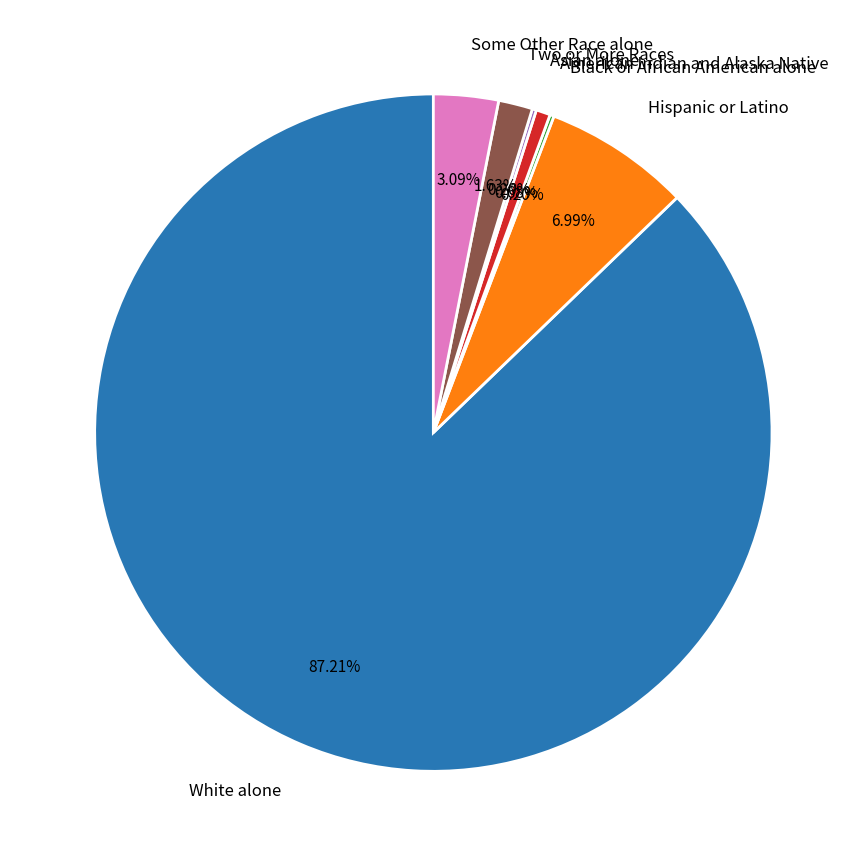

Which has a higher value, Two or More Races or Some Other Race alone?

Some Other Race alone